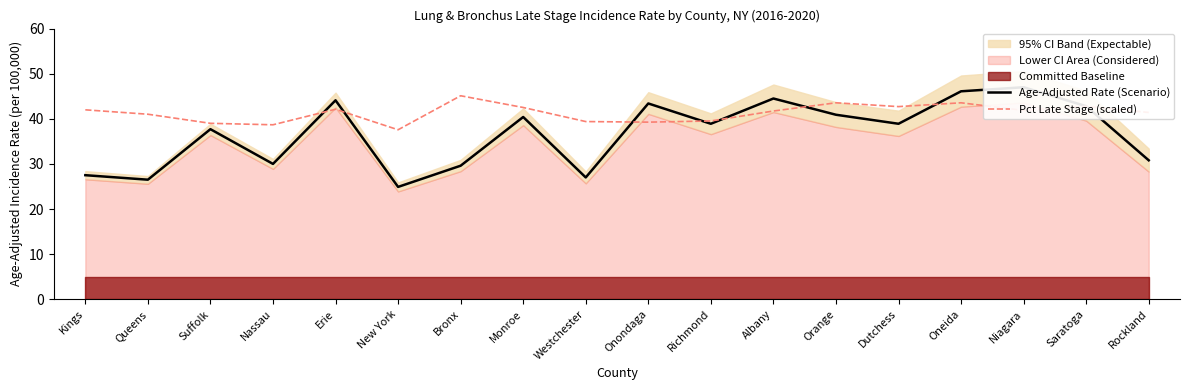

At which label does Pct Late Stage (scaled) reach its peak?

Bronx